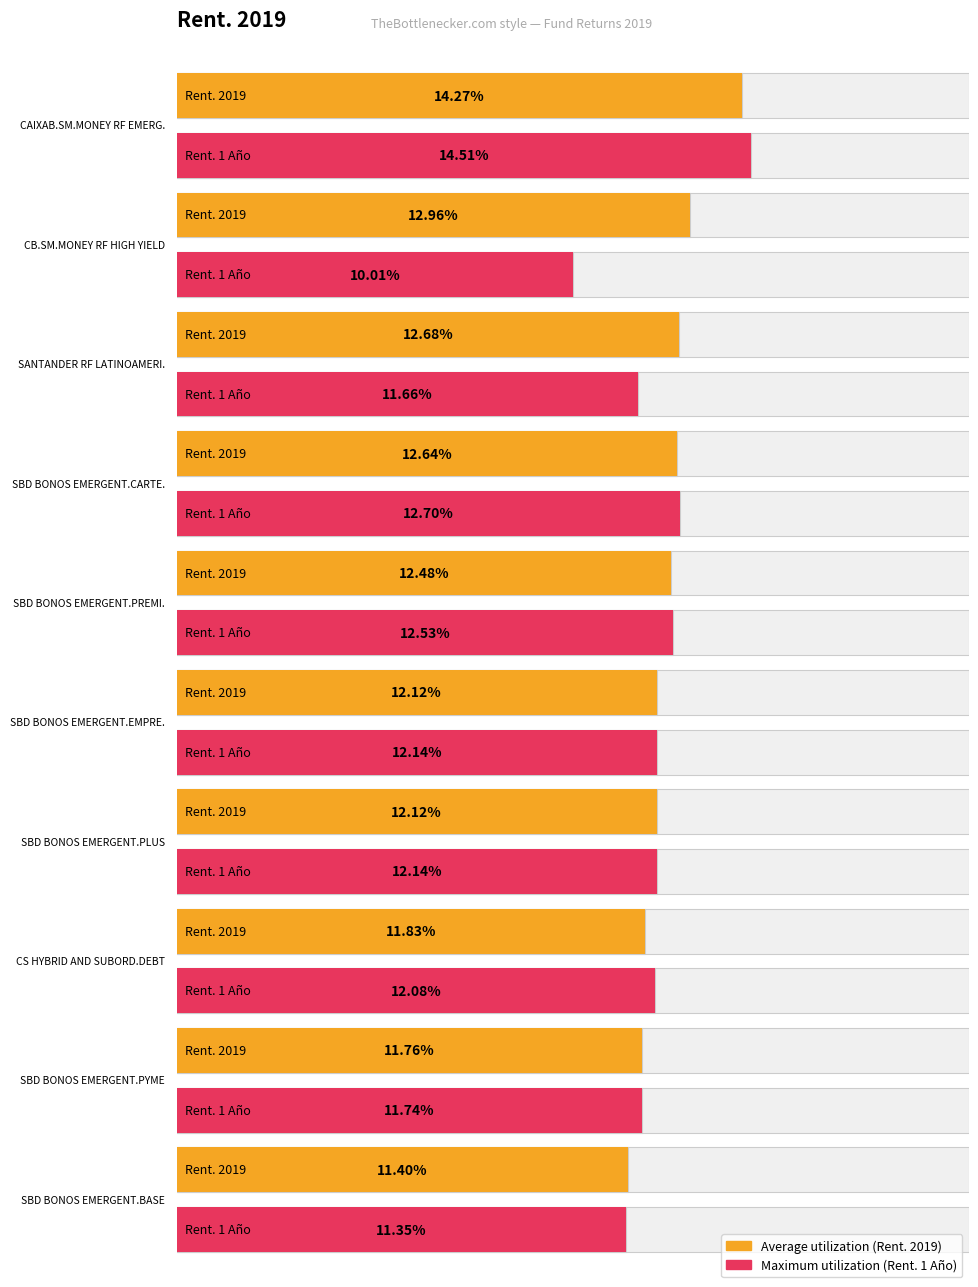

What is the maximum value for Maximum utilization?

14.5